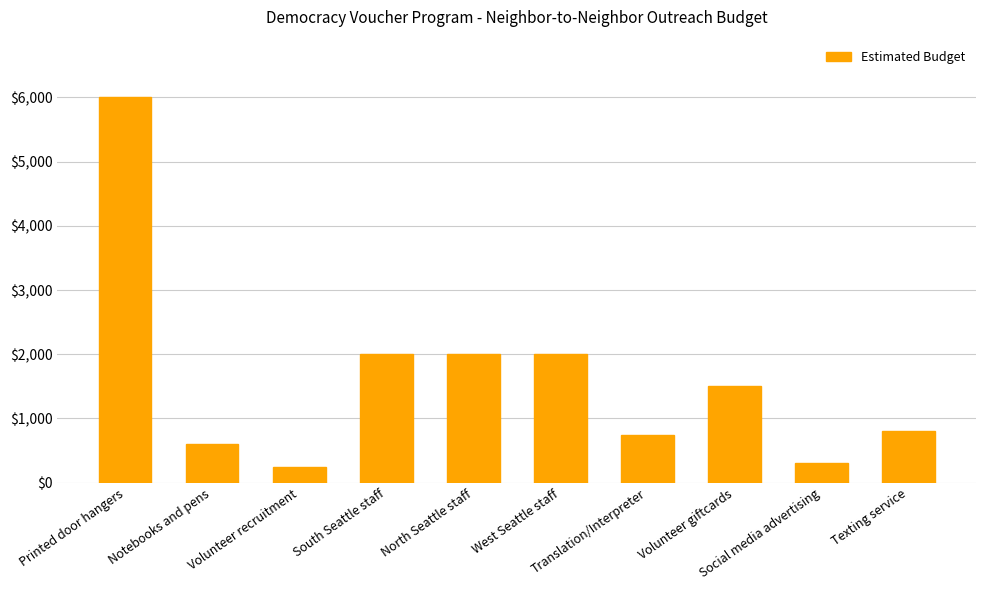

How many bars are there in total?

10